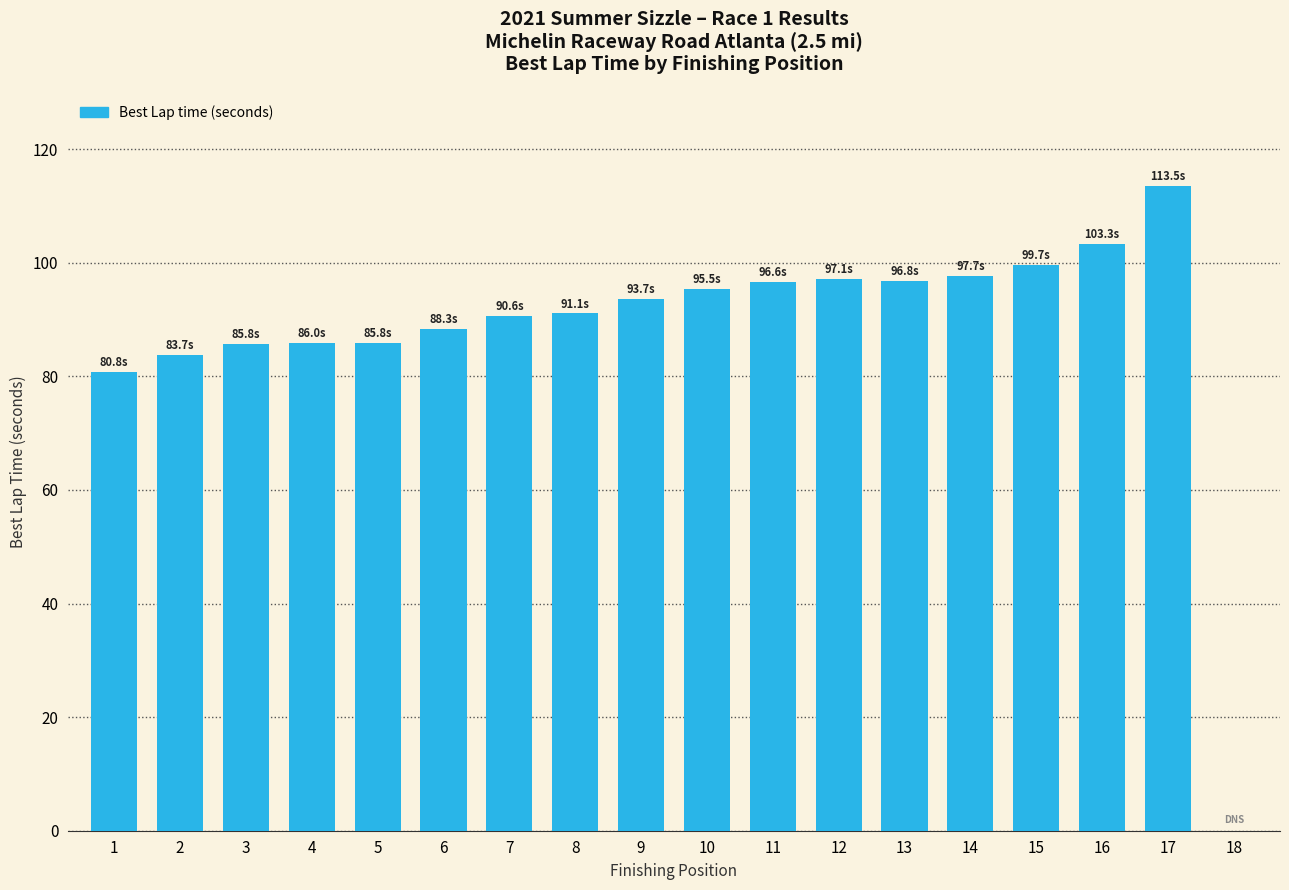

What is the difference between the values at 9 and 2?

10.0